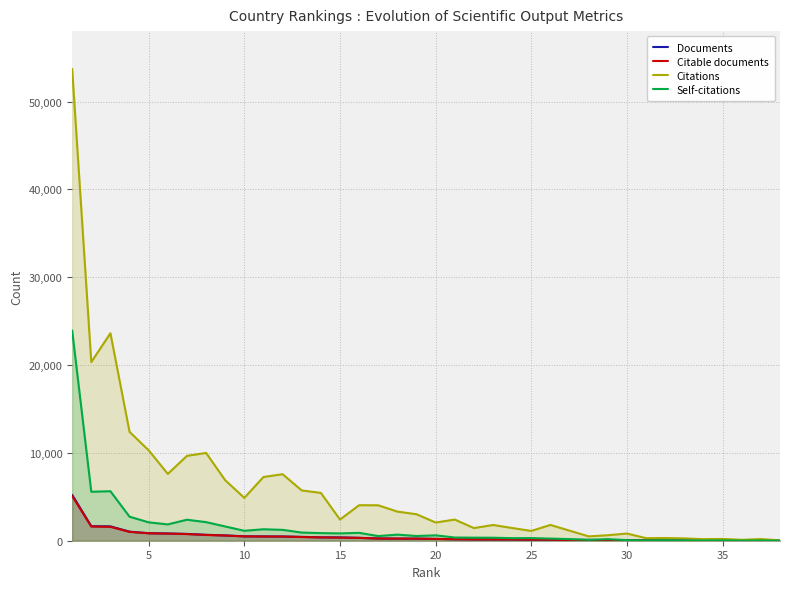

What is the difference between the maximum and minimum values in the Documents series?

5218